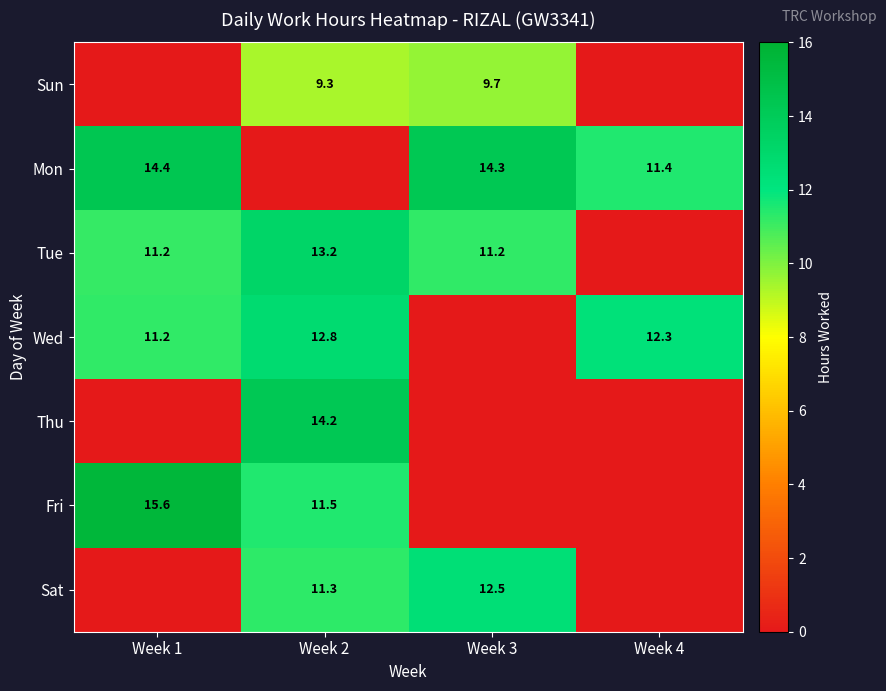

True or false: Sun has a value of 9.7 at Week 3.

True